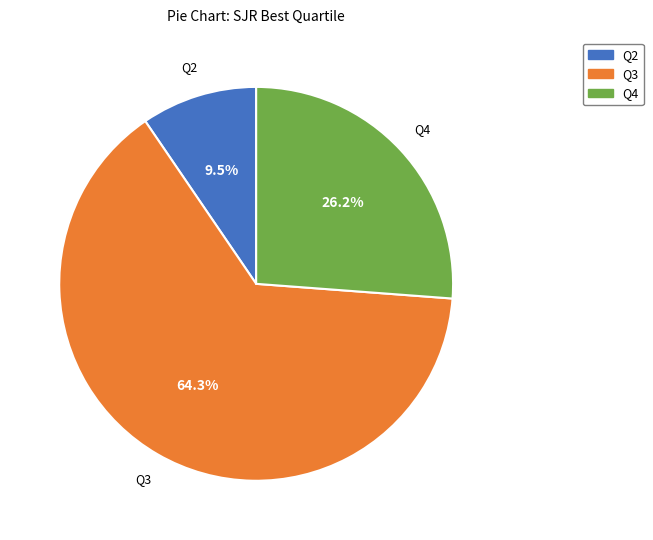

To the nearest percent, what is the difference between the Q4 and Q3 slice percentages?

38%